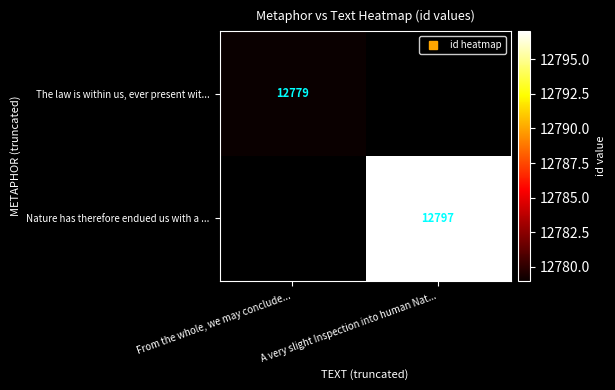

The Nature has therefore endued us with a ... series shows 12797.0 at A very slight Inspection into human Nat.... True or false?

True